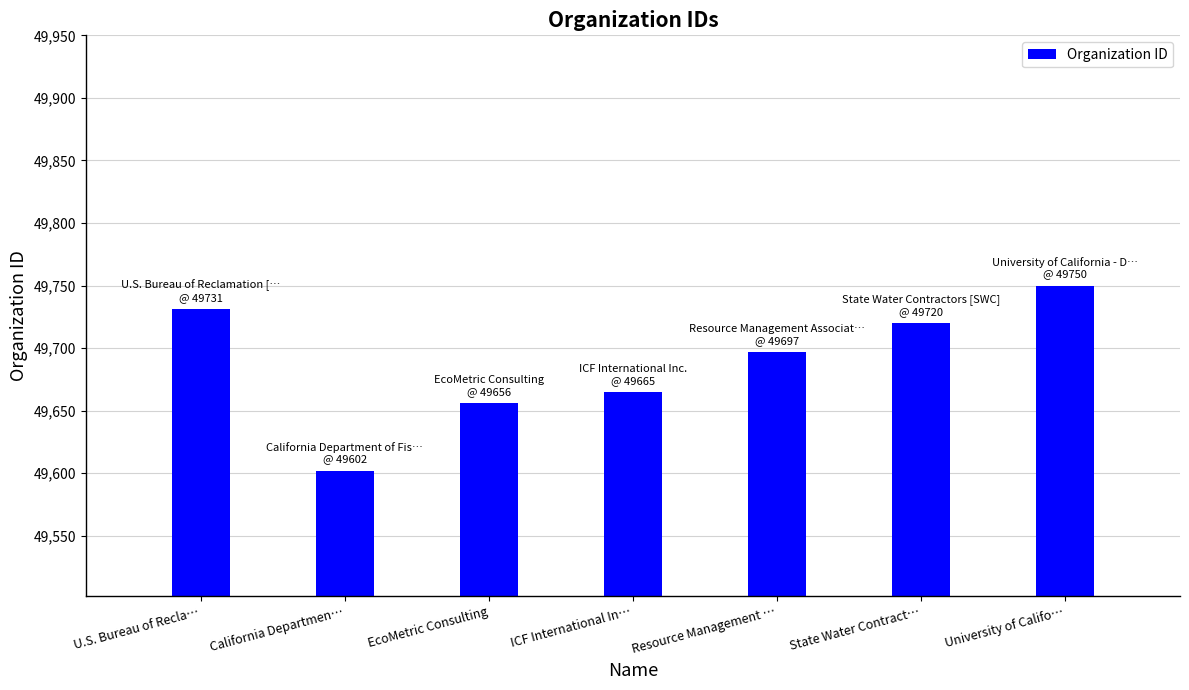

Approximately how many times larger is the value at ICF International In… compared to Resource Management …?

1.0